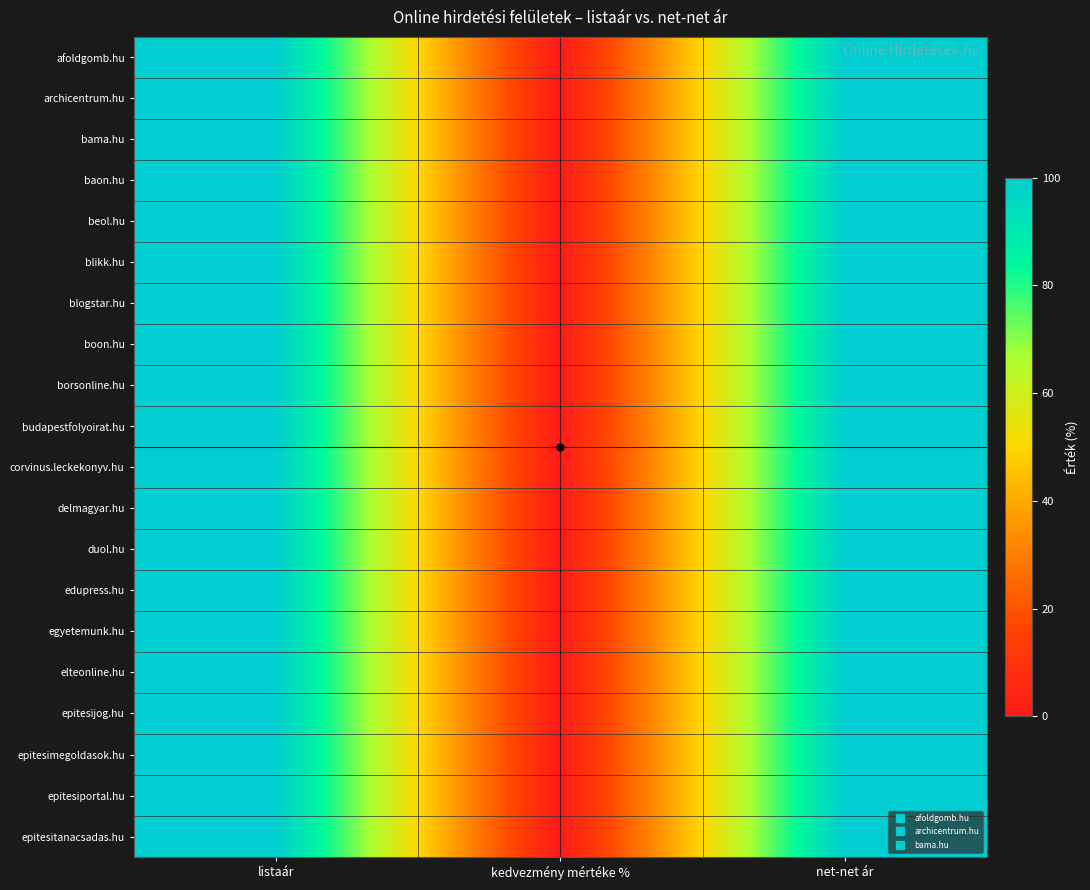

Reading left to right, list all the values displayed in this chart.

afoldgomb.hu: listaár=100	kedvezmény mértéke %=0	net-net ár=100
archicentrum.hu: listaár=100	kedvezmény mértéke %=0	net-net ár=100
bama.hu: listaár=100	kedvezmény mértéke %=0	net-net ár=100
baon.hu: listaár=100	kedvezmény mértéke %=0	net-net ár=100
beol.hu: listaár=100	kedvezmény mértéke %=0	net-net ár=100
blikk.hu: listaár=100	kedvezmény mértéke %=0	net-net ár=100
blogstar.hu: listaár=100	kedvezmény mértéke %=0	net-net ár=100
boon.hu: listaár=100	kedvezmény mértéke %=0	net-net ár=100
borsonline.hu: listaár=100	kedvezmény mértéke %=0	net-net ár=100
budapestfolyoirat.hu: listaár=100	kedvezmény mértéke %=0	net-net ár=100
corvinus.leckekonyv.hu: listaár=100	kedvezmény mértéke %=0	net-net ár=100
delmagyar.hu: listaár=100	kedvezmény mértéke %=0	net-net ár=100
duol.hu: listaár=100	kedvezmény mértéke %=0	net-net ár=100
edupress.hu: listaár=100	kedvezmény mértéke %=0	net-net ár=100
egyetemunk.hu: listaár=100	kedvezmény mértéke %=0	net-net ár=100
elteonline.hu: listaár=100	kedvezmény mértéke %=0	net-net ár=100
epitesijog.hu: listaár=100	kedvezmény mértéke %=0	net-net ár=100
epitesimegoldasok.hu: listaár=100	kedvezmény mértéke %=0	net-net ár=100
epitesiportal.hu: listaár=100	kedvezmény mértéke %=0	net-net ár=100
epitesitanacsadas.hu: listaár=100	kedvezmény mértéke %=0	net-net ár=100